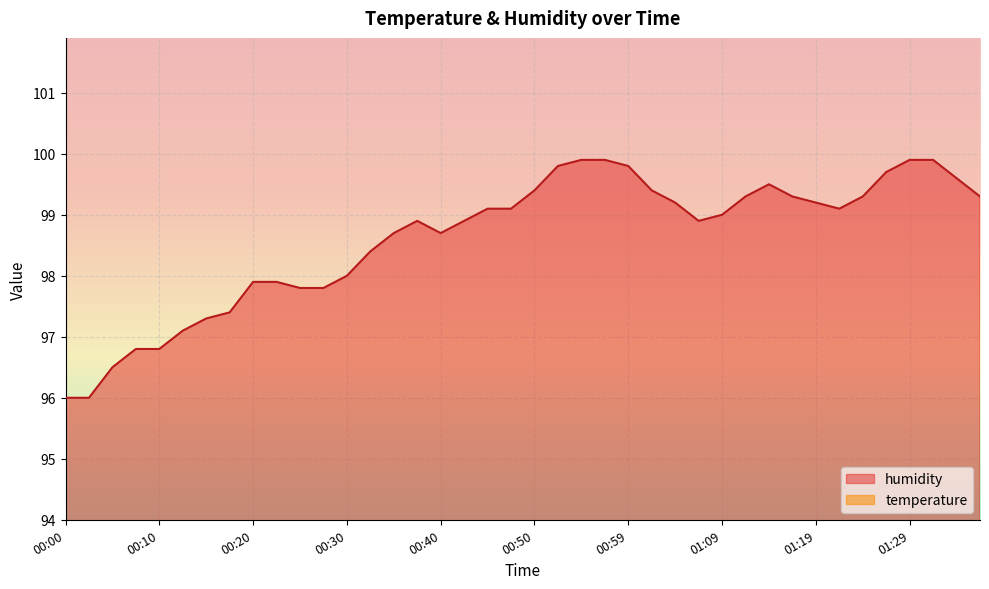

True or false: humidity and temperature intersect in this chart.

False